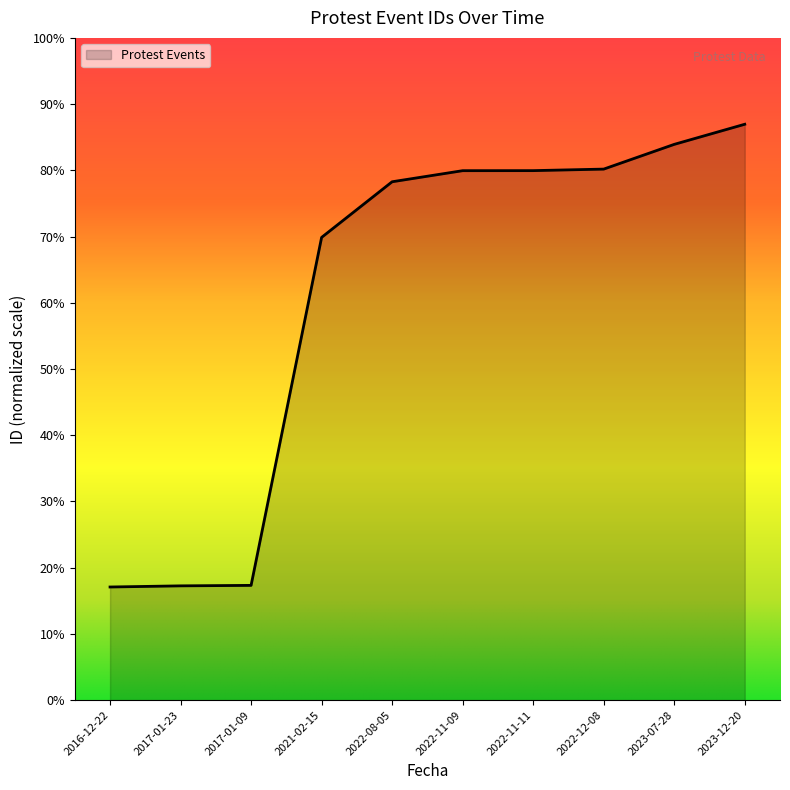

The value at 2022-12-08 is 11119. True or false?

True